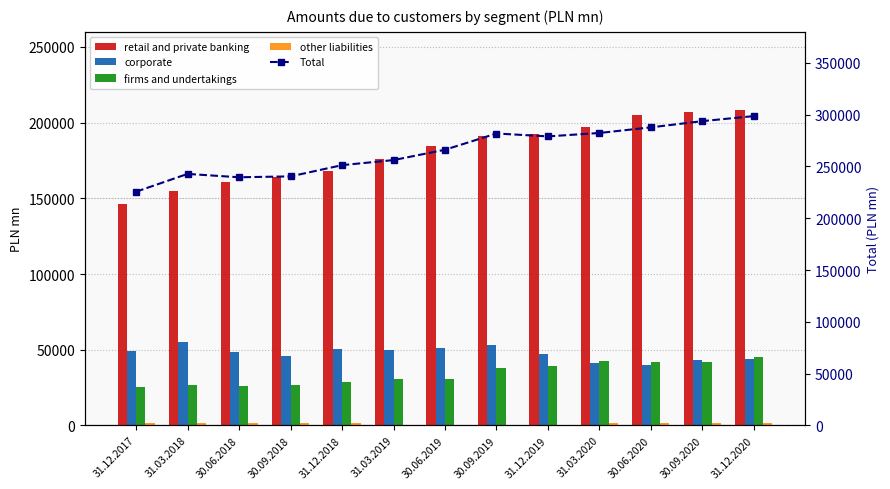

How many data points does each series have?

13